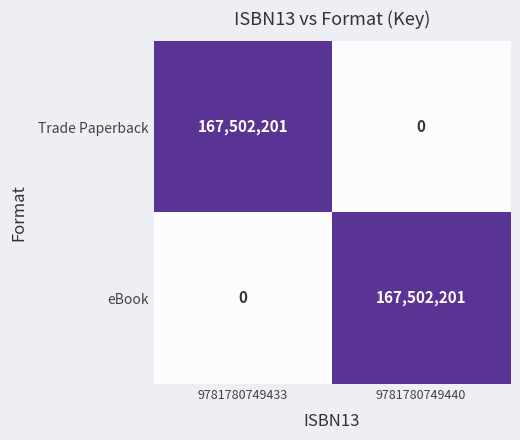

Which category has the highest value in the Trade Paperback series?

9781780749433